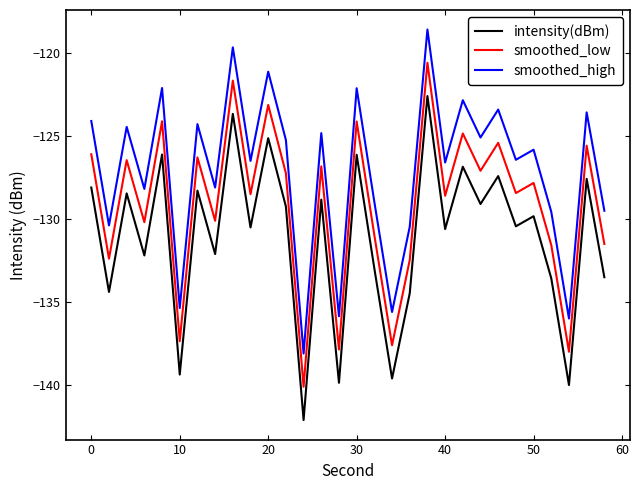

What is the maximum value shown in the chart?

-118.6